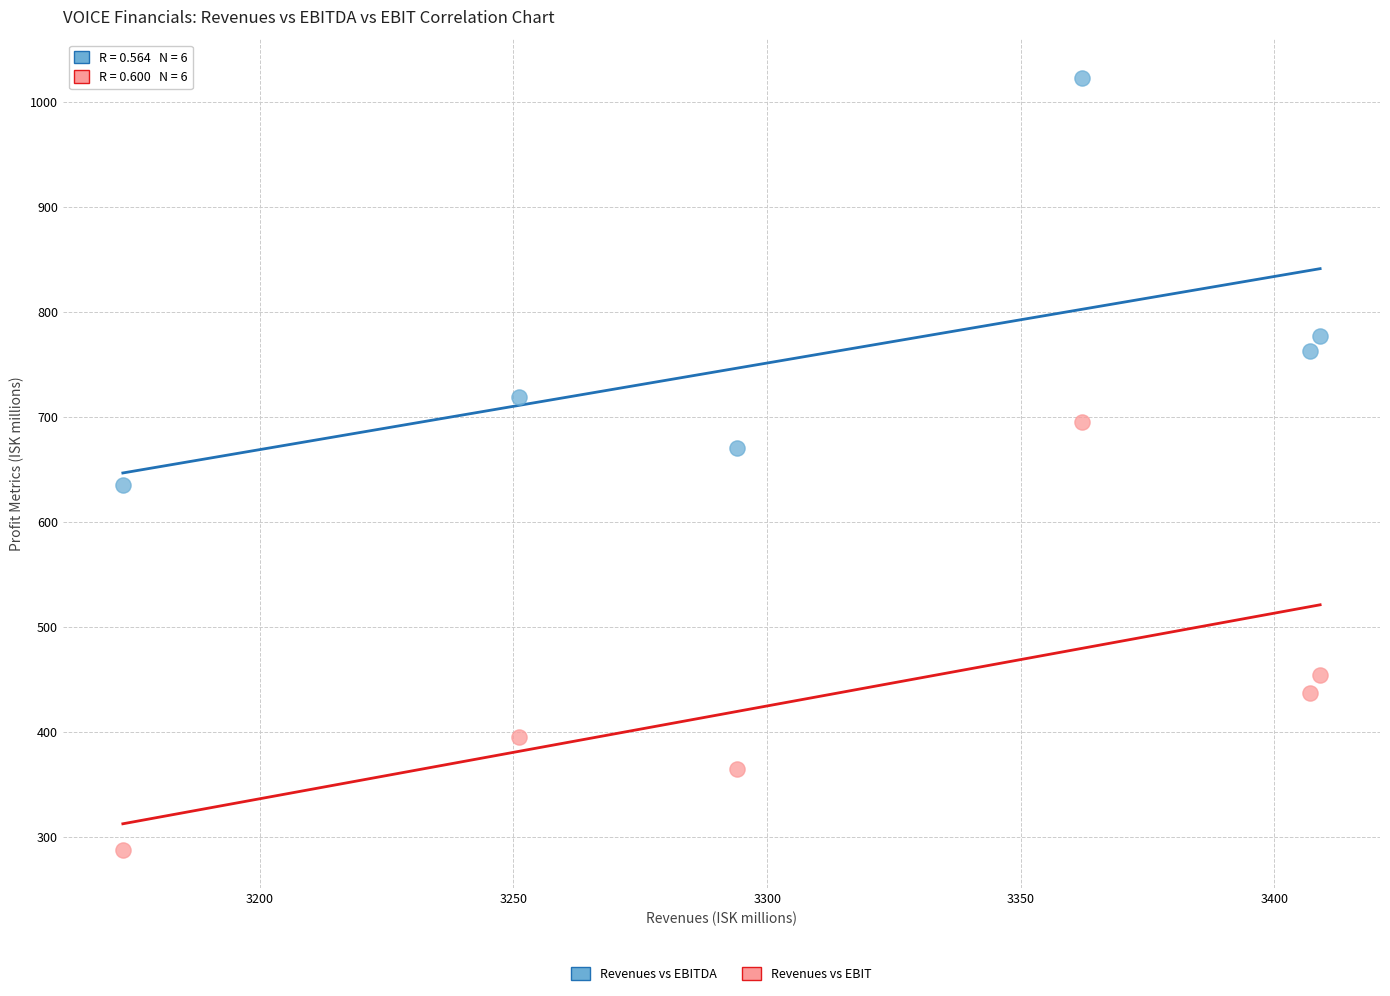

Which series has the largest Y range (max minus min)?

Revenues vs EBIT